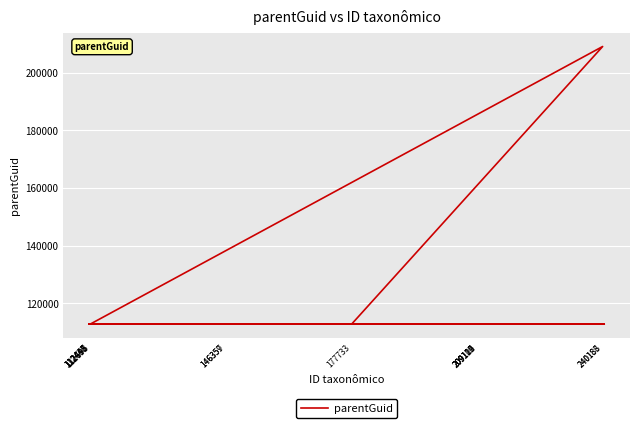

How many interior local valleys (lower than both neighbors) does the data have?

1